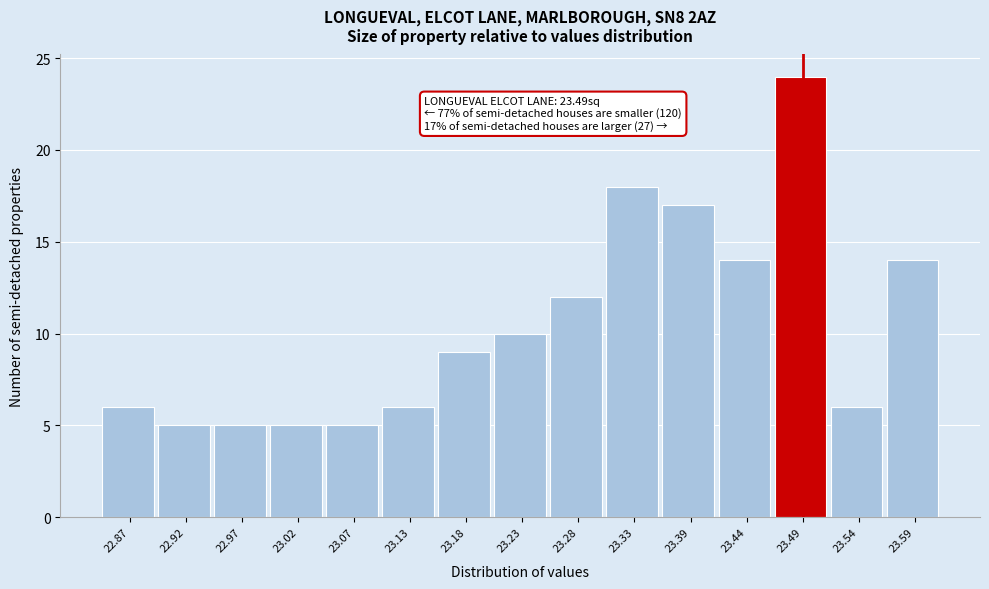

Over which range of the x-axis is the bar tallest?

23.464 to 23.516